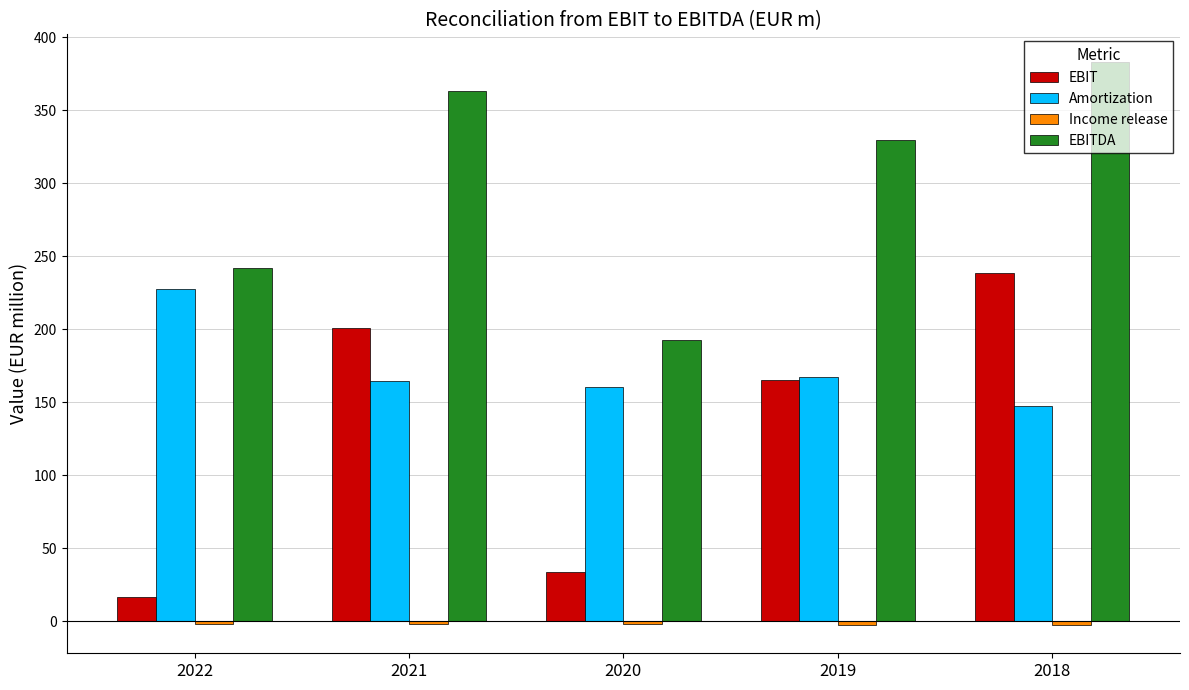

Which label corresponds to the largest value in the chart?

2018